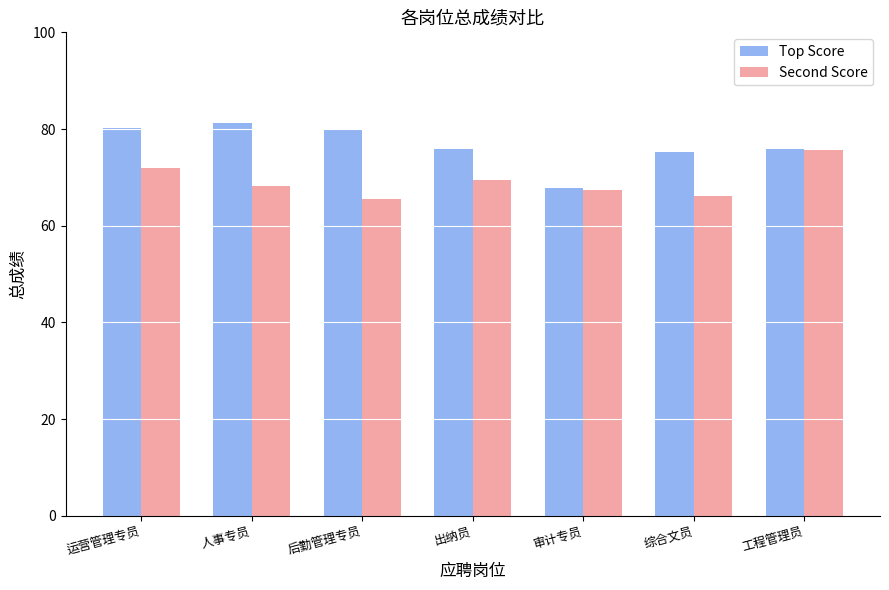

What is the smallest value displayed?

65.5